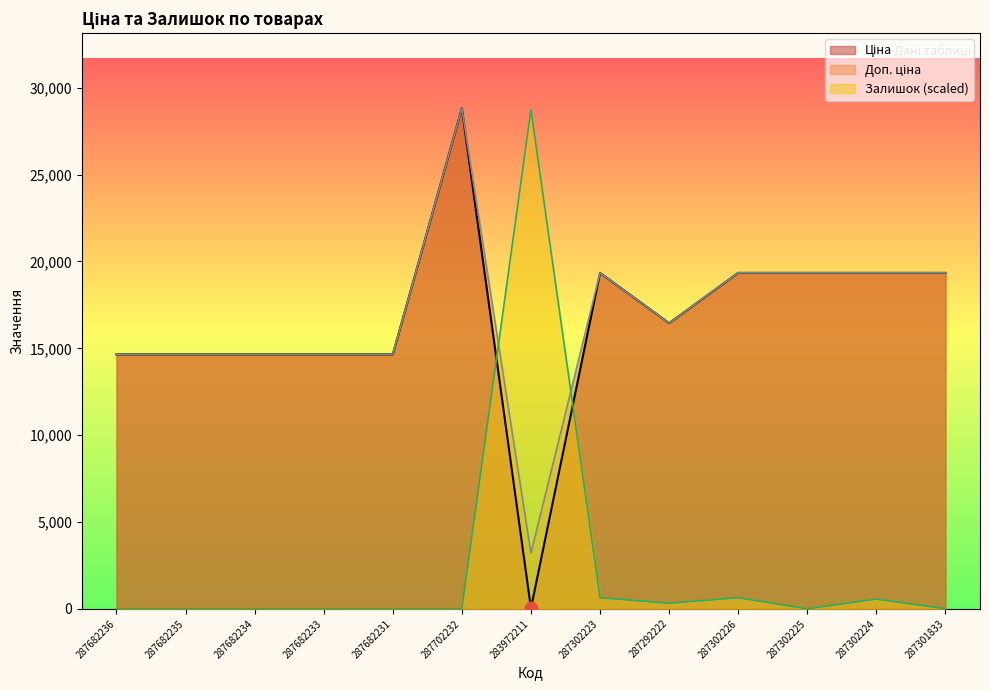

What is the total value across all series at 287702232?

57643.6